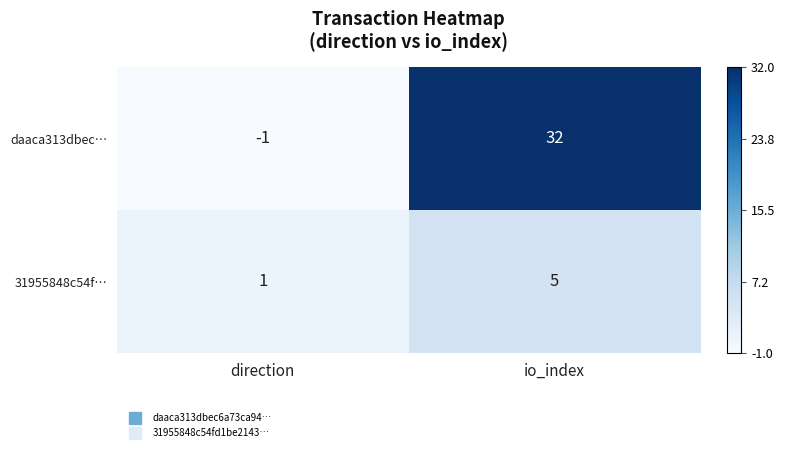

What is the difference between the 31955848c54f… values at io_index and direction?

4